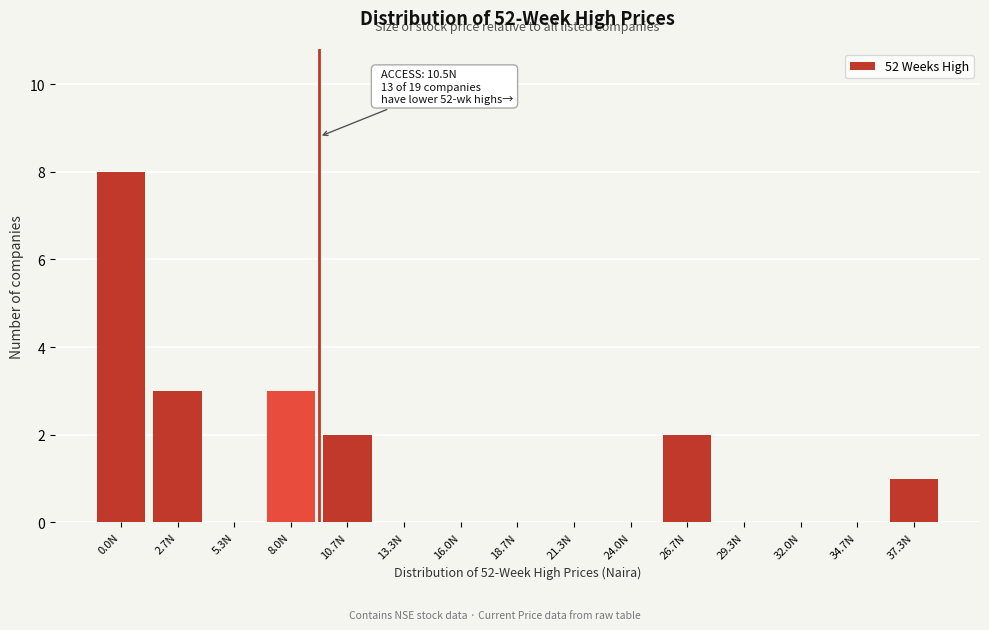

Reading left to right, what are all the values shown in this chart?

0.0N=8	2.7N=3	5.3N=0	8.0N=3	10.7N=2	13.3N=0	16.0N=0	18.7N=0	21.3N=0	24.0N=0	26.7N=2	29.3N=0	32.0N=0	34.7N=0	37.3N=1